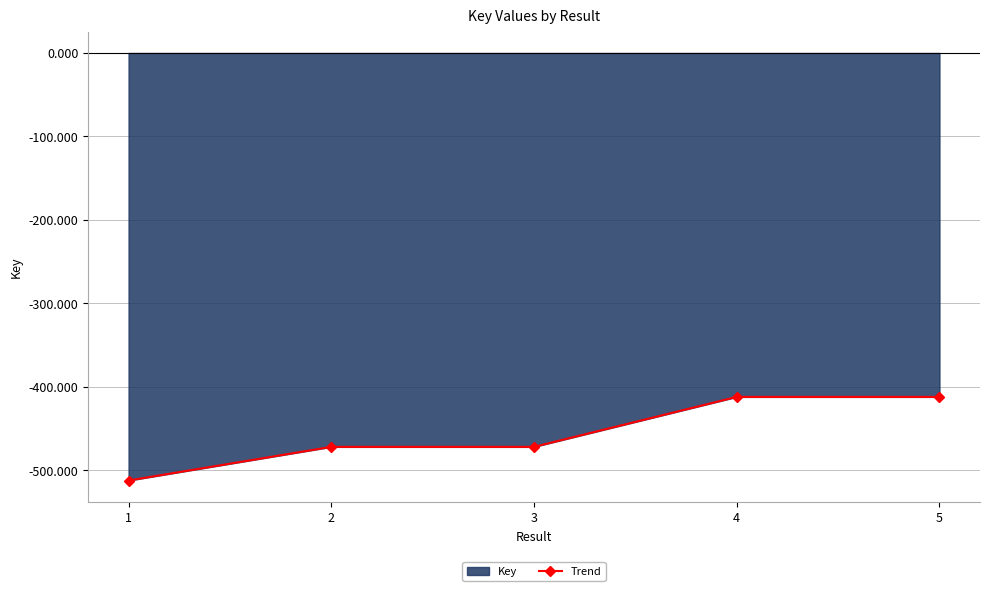

What is the value of the 5th point from the left?

-411.9